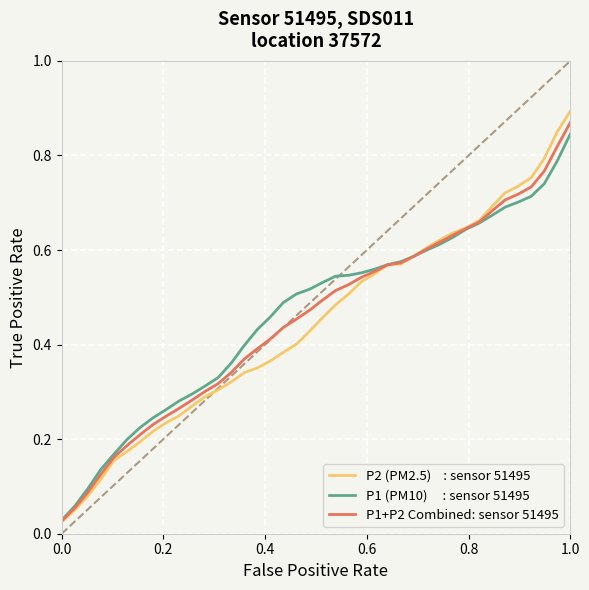

The value of P1+P2 Combined at 0.0 is 0.0. True or false?

False